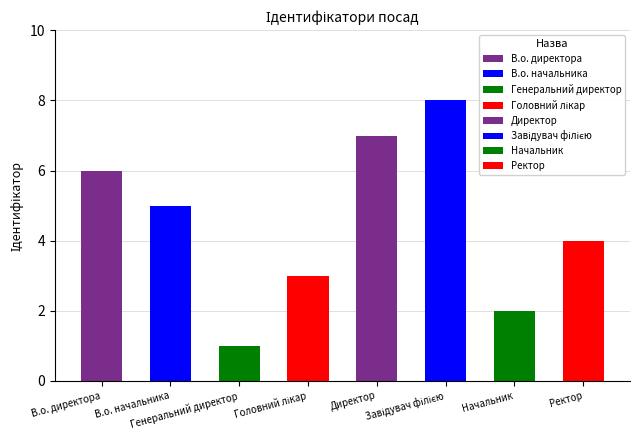

The chart shows a value of 7 at Директор. True or false?

True